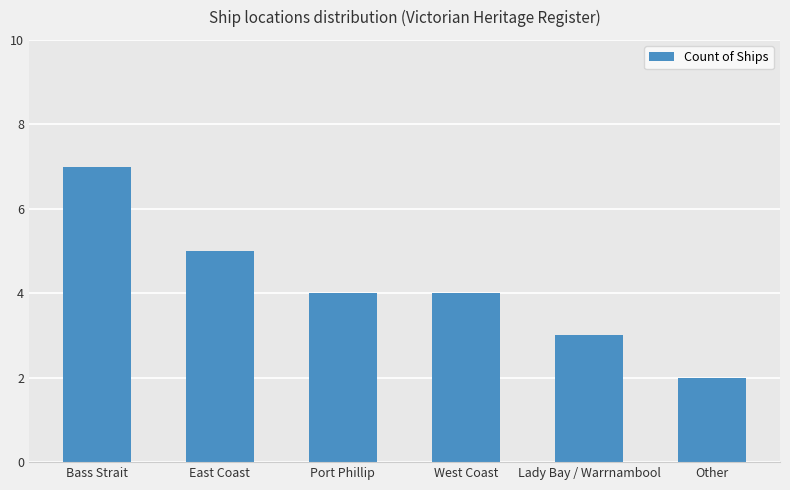

The chart shows a value of 4 at West Coast. True or false?

True